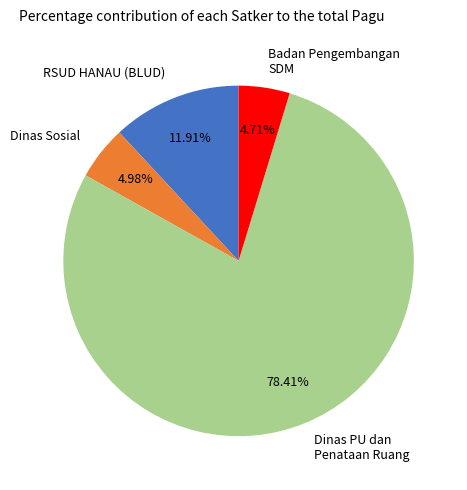

What is the largest slice in the pie chart?

Dinas PU dan Penataan Ruang